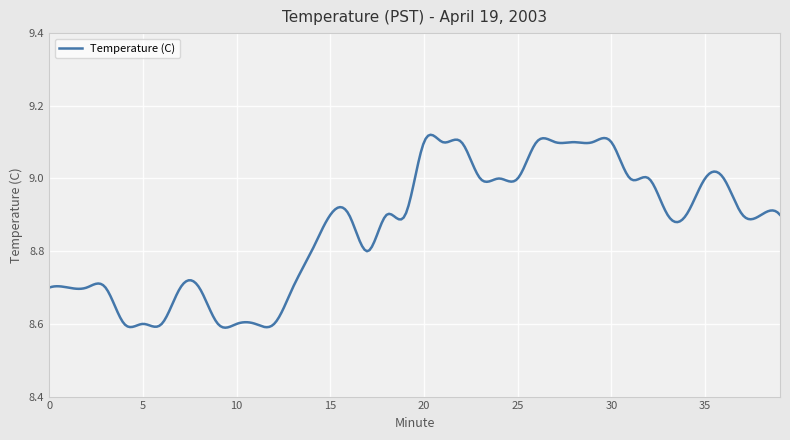

What is the difference between the second highest and second lowest values?

0.5